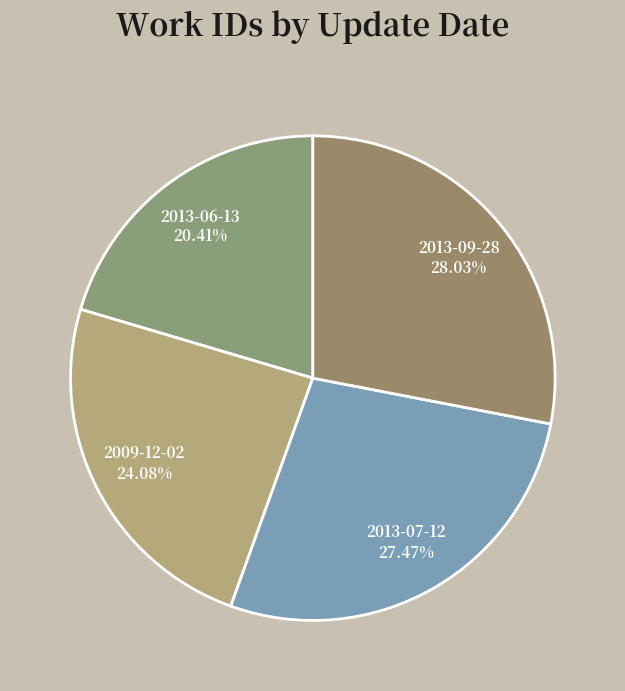

Rank the categories by value from highest to lowest.

2013-09-28, 2013-07-12, 2009-12-02, 2013-06-13